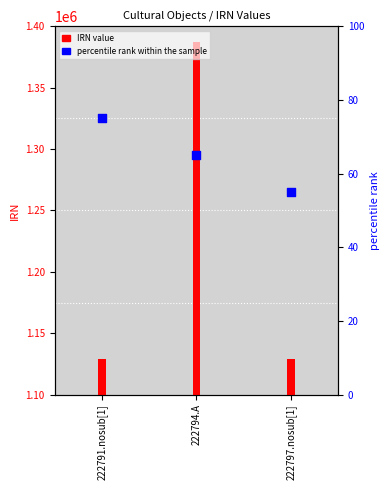

At how many categories does at least one series exceed 995681?

3